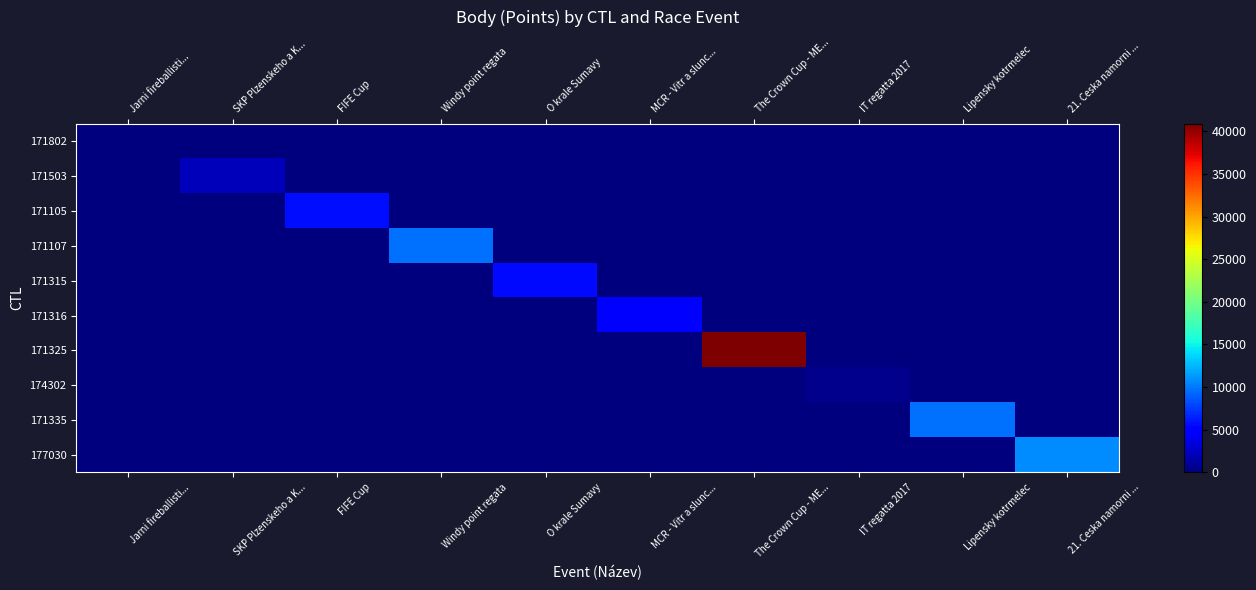

At how many categories does at least one series exceed 10657?

2